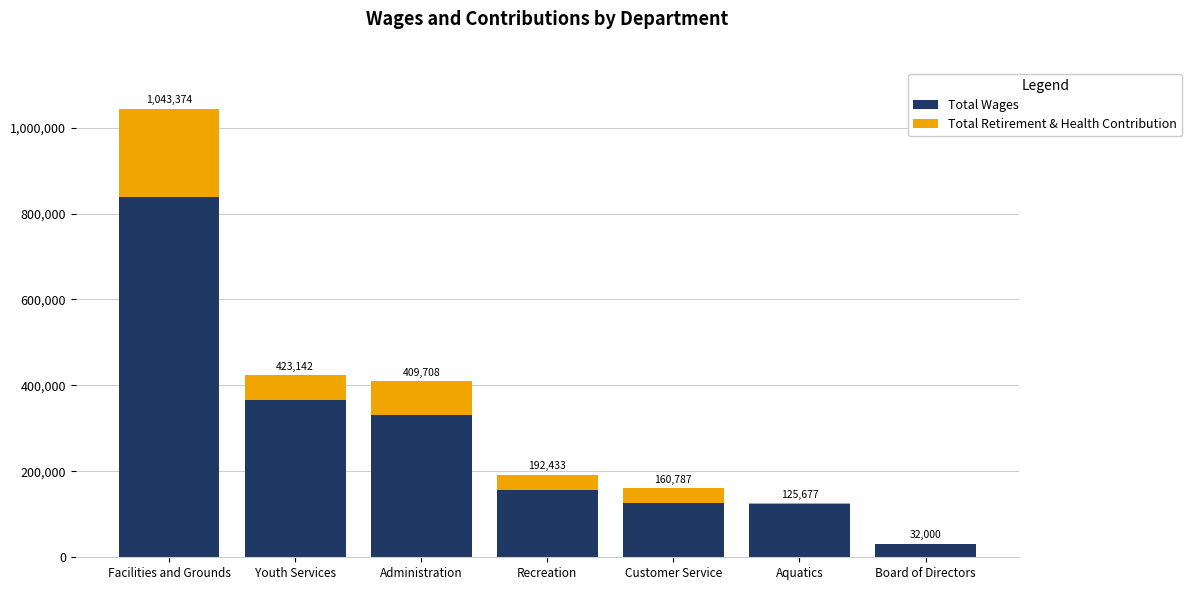

The value of Total Wages at Recreation is 48060. True or false?

False